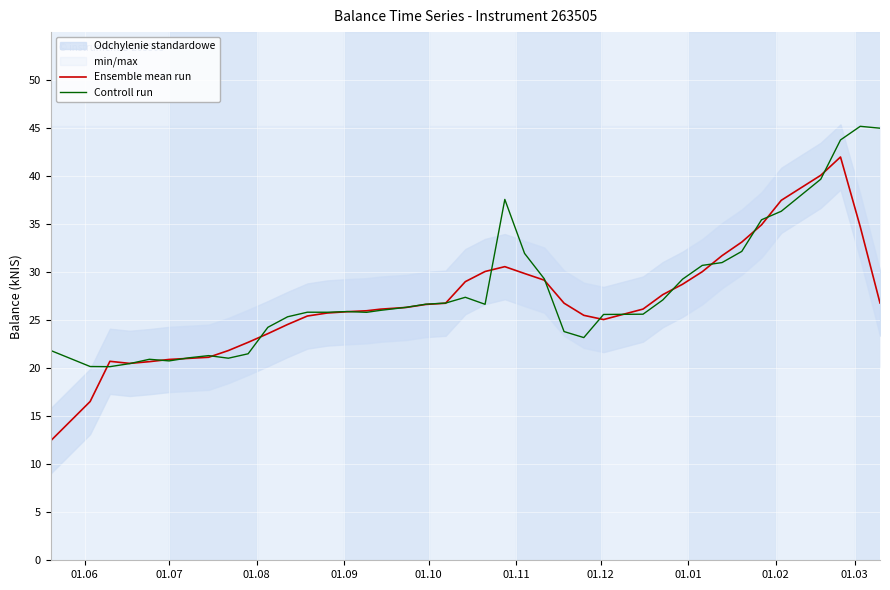

True or false: Controll run has a value of 59571.4 at 34.

False